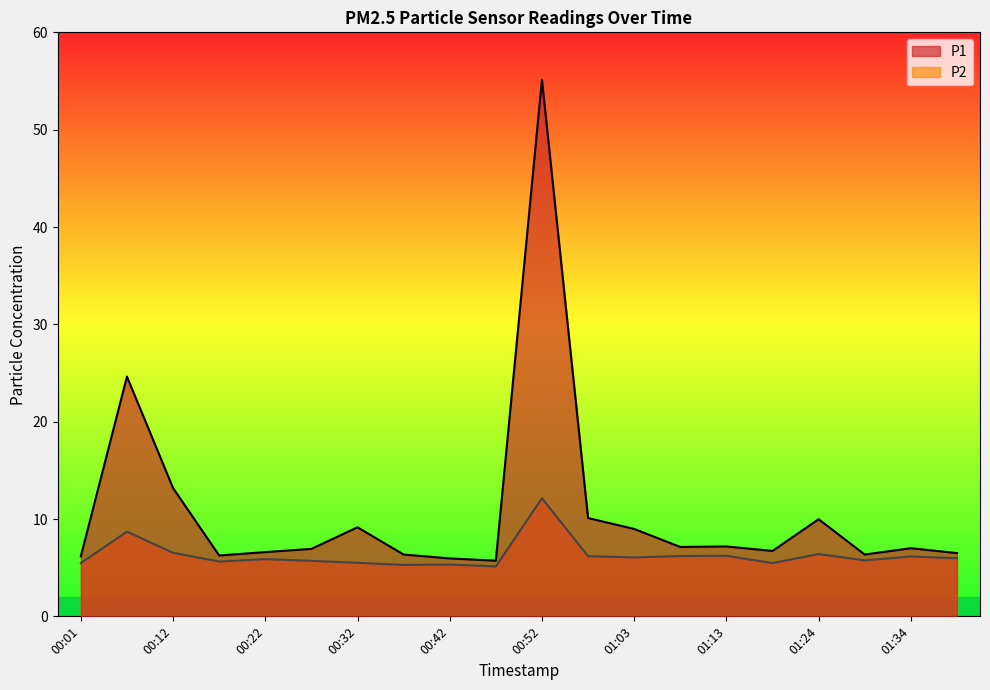

Reading right to left, transcribe all the data shown in this chart.

P1: 01:39=6.5	01:34=7.0	01:29=6.3	01:24=10.0	01:18=6.7	01:13=7.2	01:08=7.1	01:03=9.0	00:58=10.1	00:52=55.1	00:47=5.7	00:42=6.0	00:37=6.3	00:32=9.2	00:27=6.9	00:22=6.6	00:17=6.2	00:12=13.2	00:07=24.6	00:01=6.2
P2: 01:39=6.0	01:34=6.2	01:29=5.8	01:24=6.4	01:18=5.5	01:13=6.2	01:08=6.2	01:03=6.0	00:58=6.2	00:52=12.1	00:47=5.1	00:42=5.3	00:37=5.3	00:32=5.5	00:27=5.7	00:22=5.9	00:17=5.6	00:12=6.5	00:07=8.7	00:01=5.5